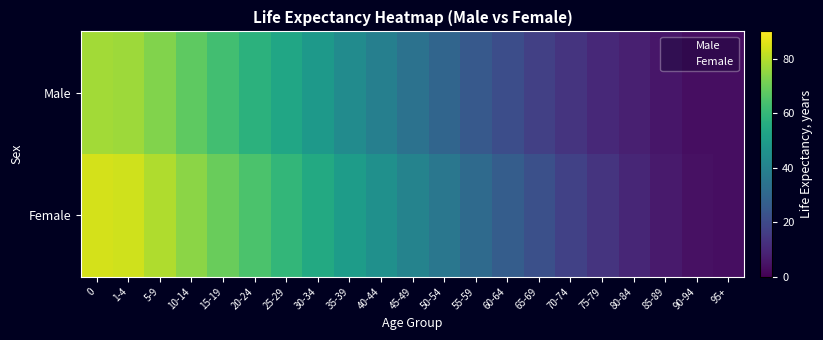

At 20-24, list the series in order from largest to smallest.

Female, Male